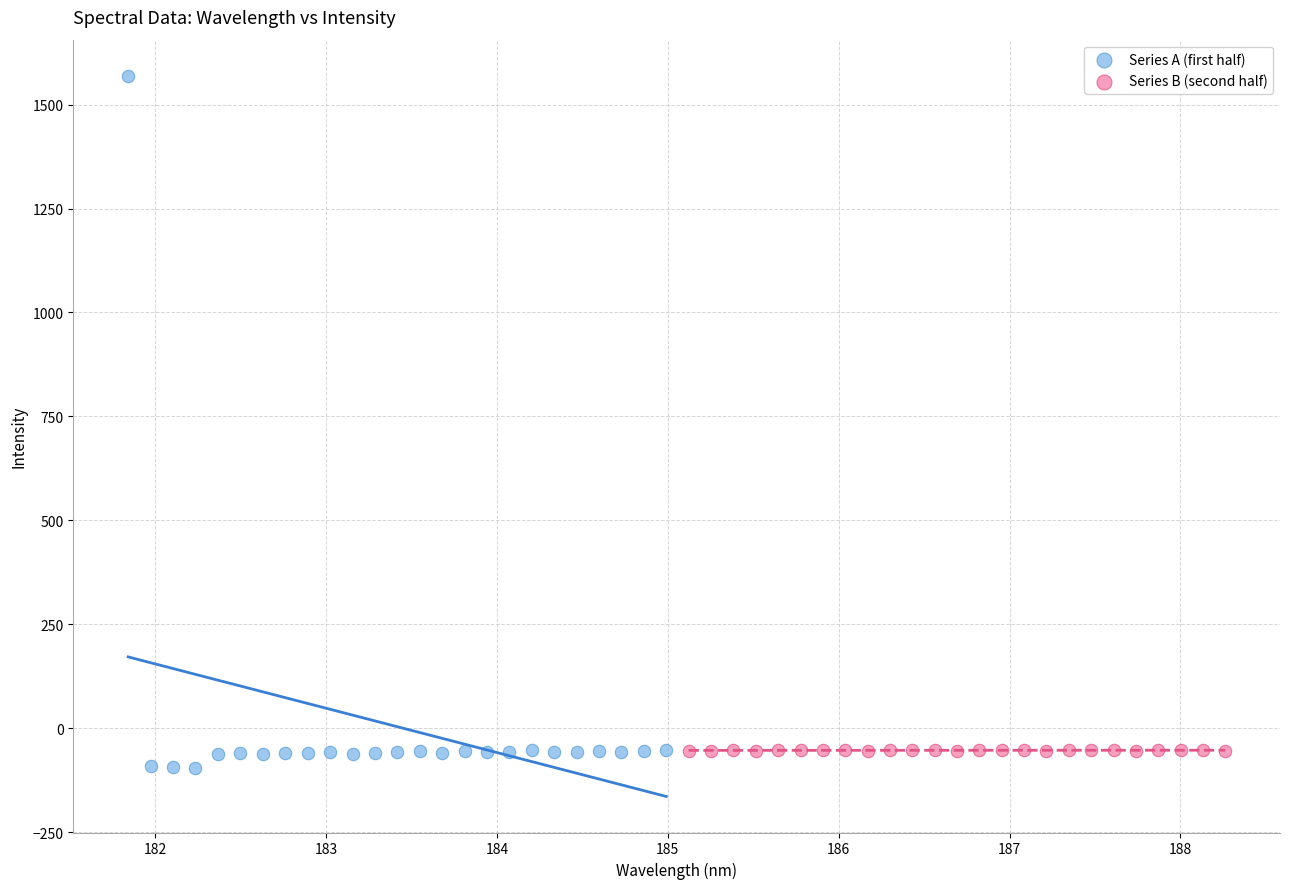

Which series reaches the maximum Y coordinate?

Series A (first half)